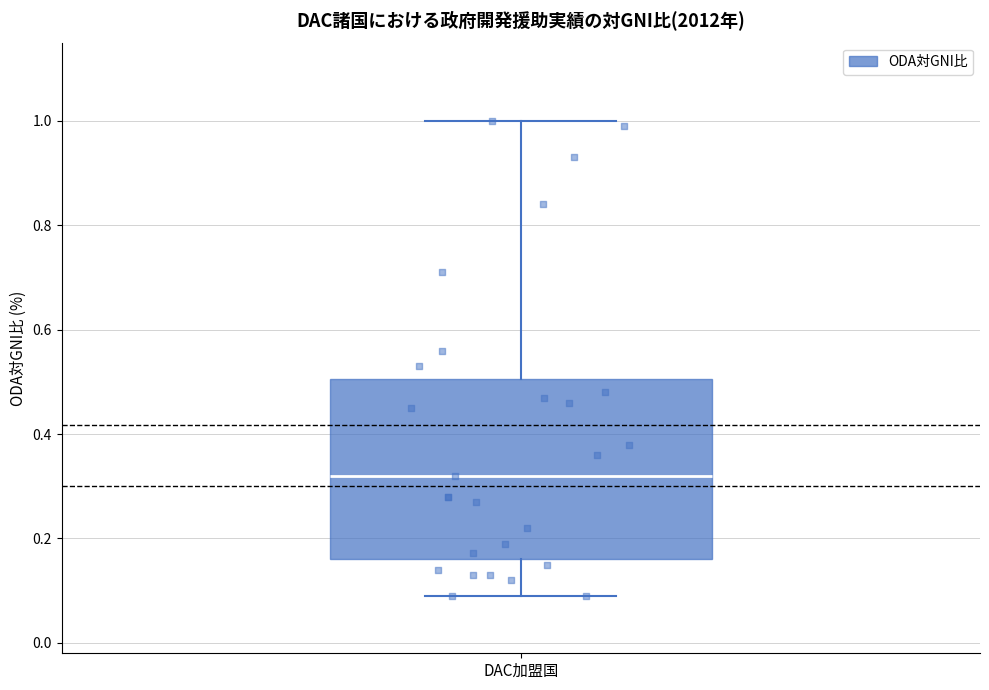

Transcribe this box plot: give where the median line is, the range the box spans, and where the two whiskers end, as read against the y-axis. The values are not printed on the chart, so give them approximately, as read against the axis.

median 0.32, box 0.16 to 0.50, whiskers 0.10 to 1.00